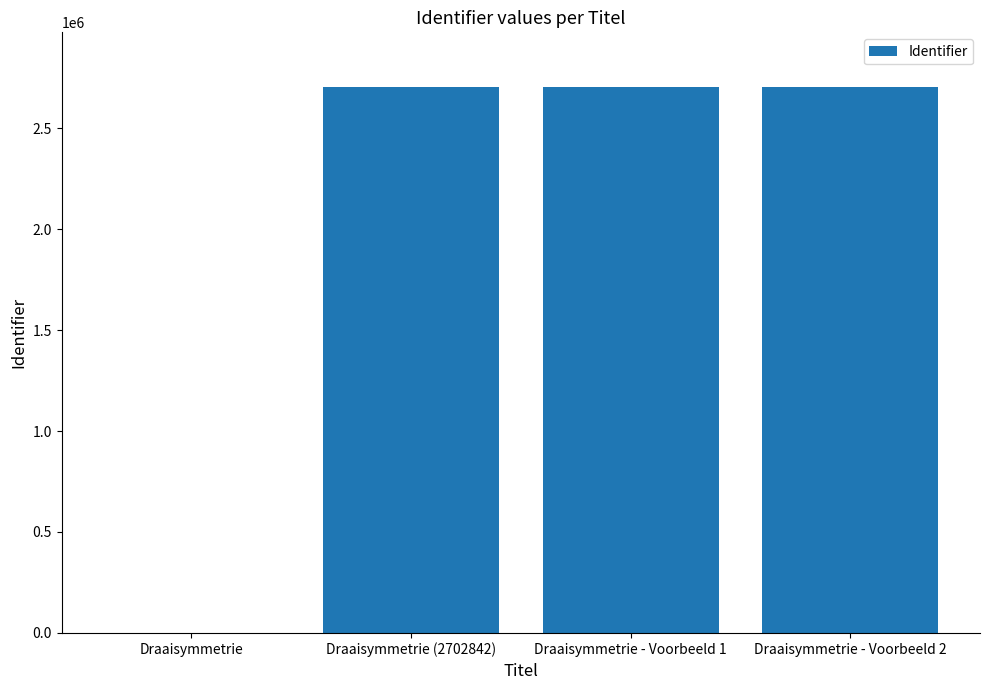

What is the greatest value displayed?

2703625